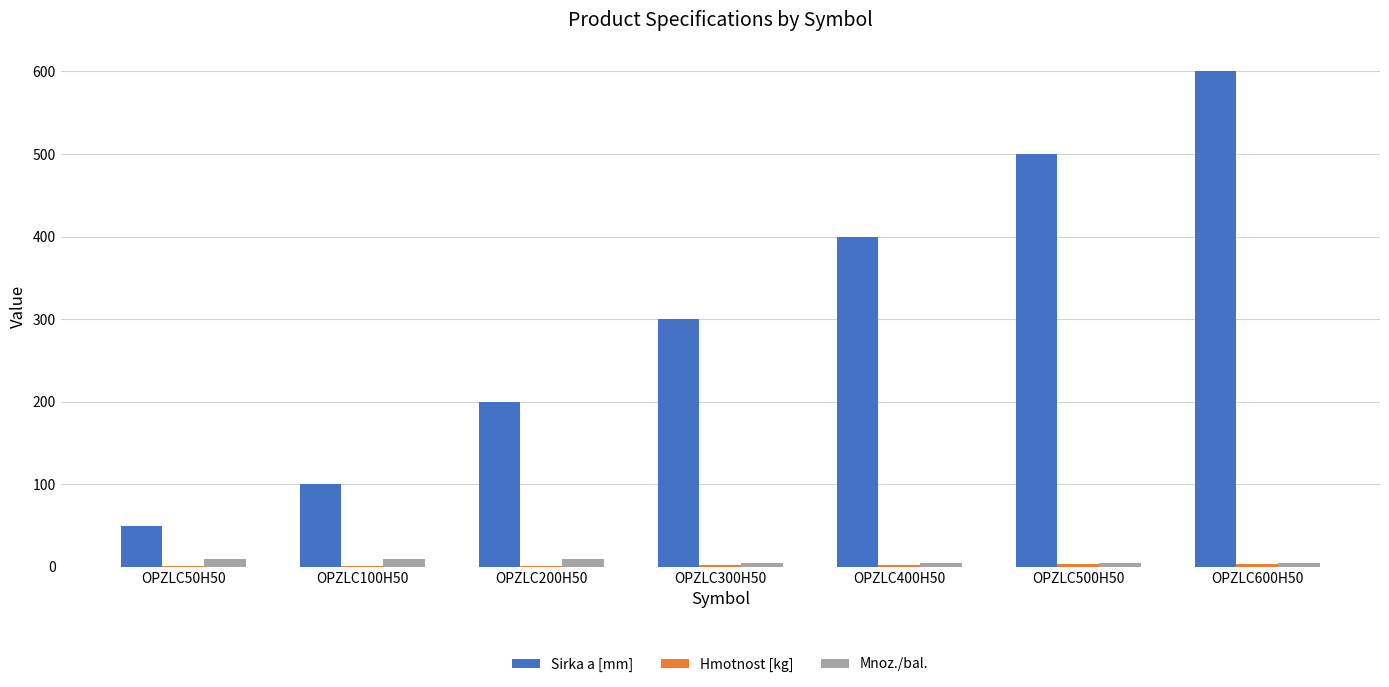

Which series changed the most between OPZLC100H50 and OPZLC200H50?

Sirka a [mm]